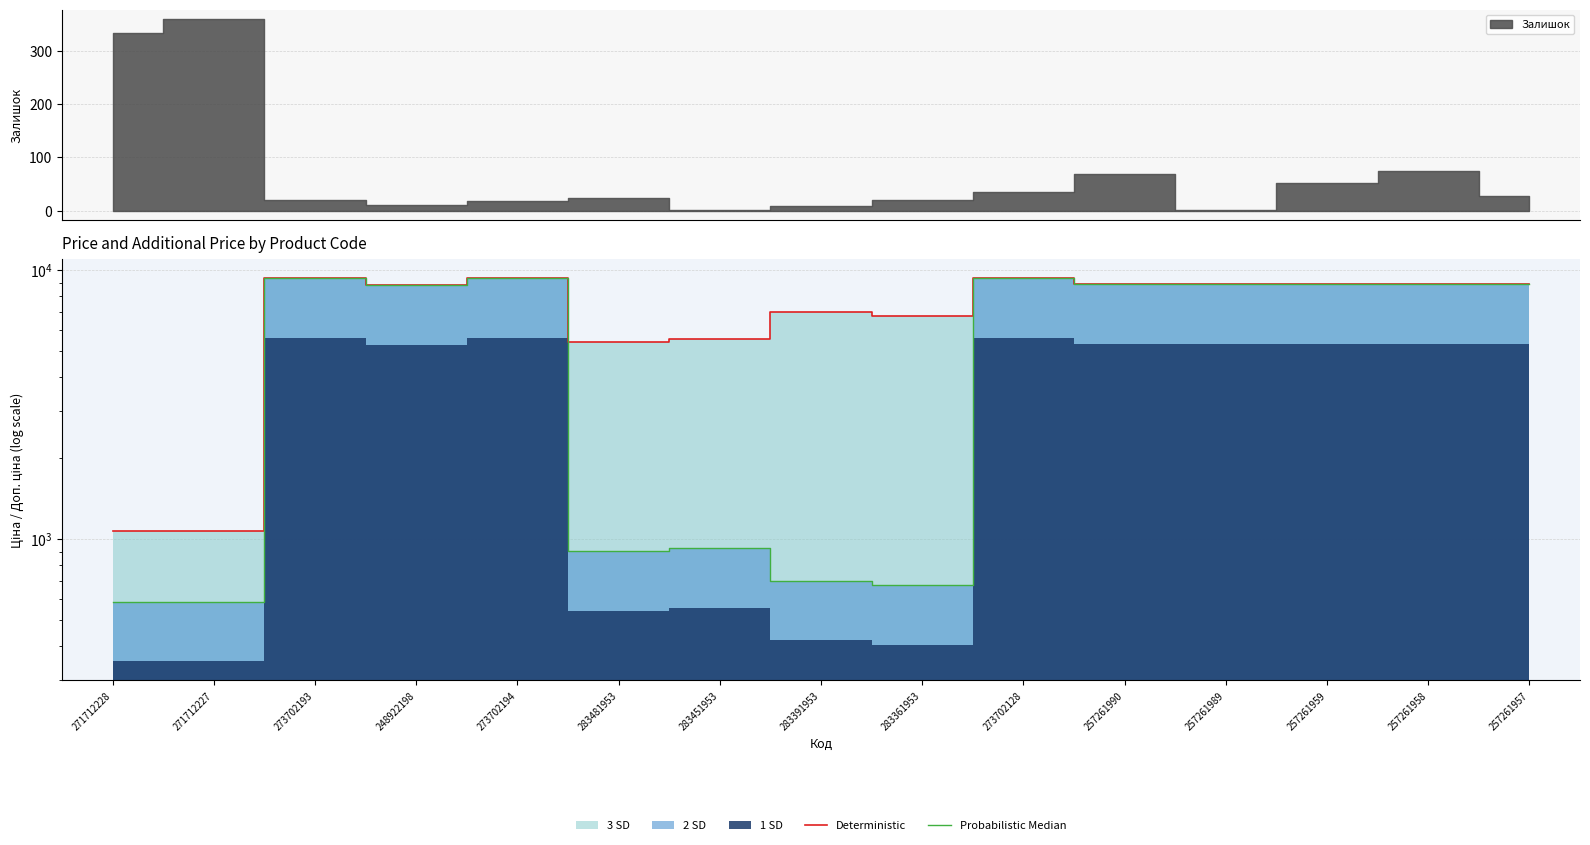

What is the smallest value displayed?

586.0